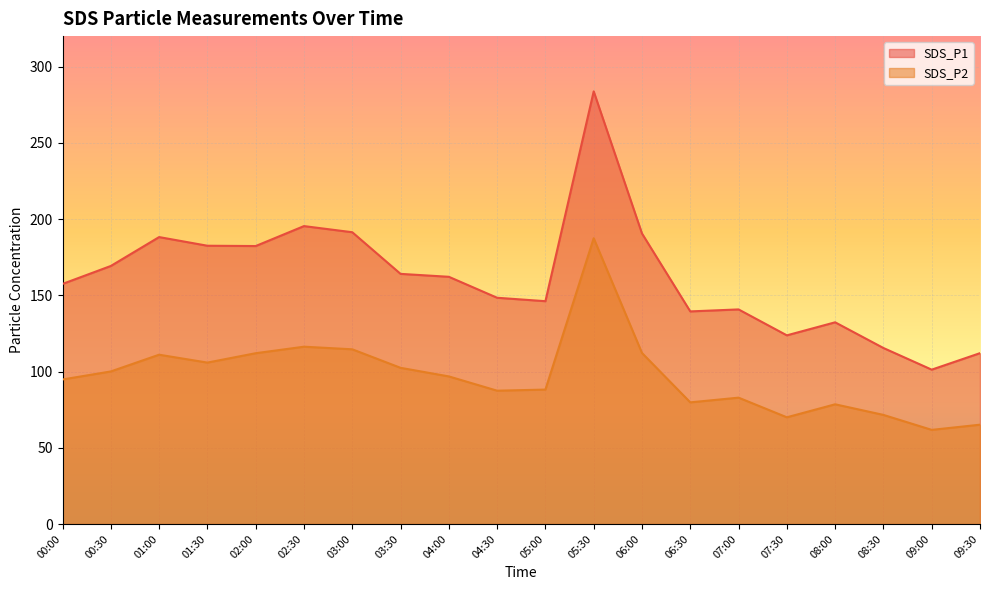

True or false: SDS_P2 and SDS_P1 cross at least once.

False